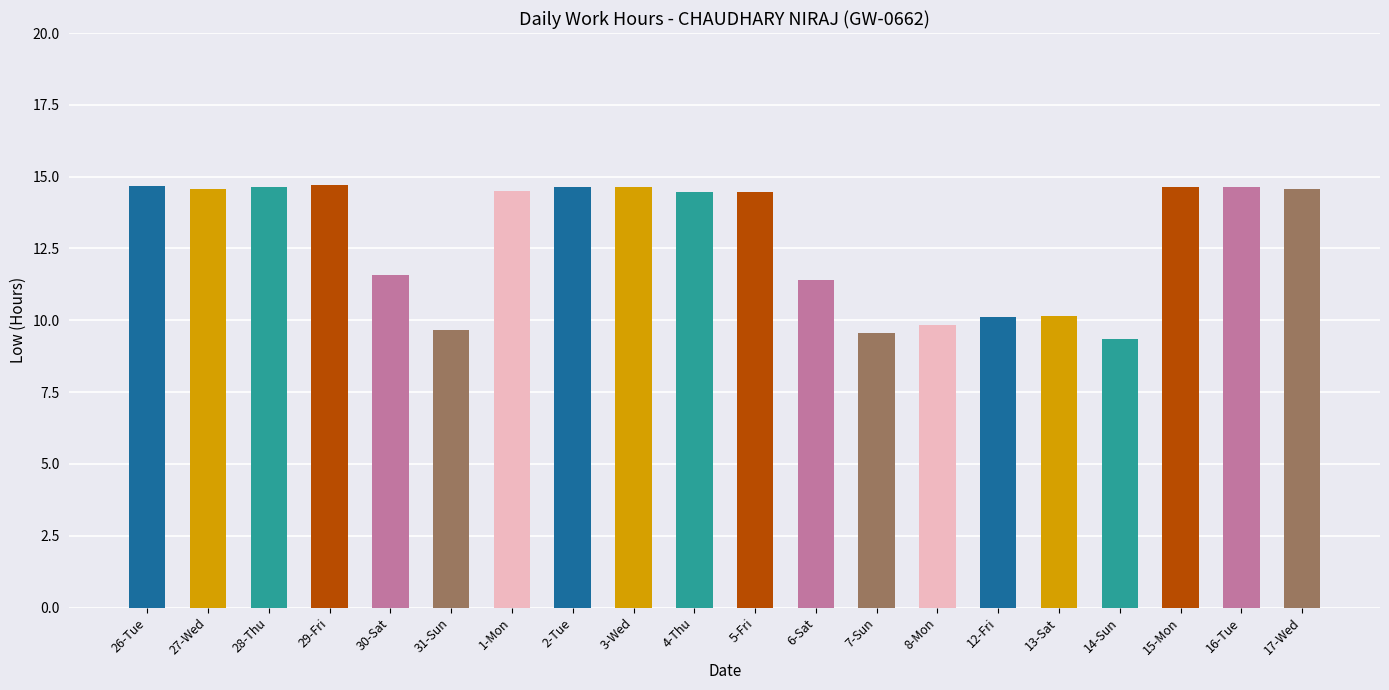

What is the smallest value displayed?

9.4